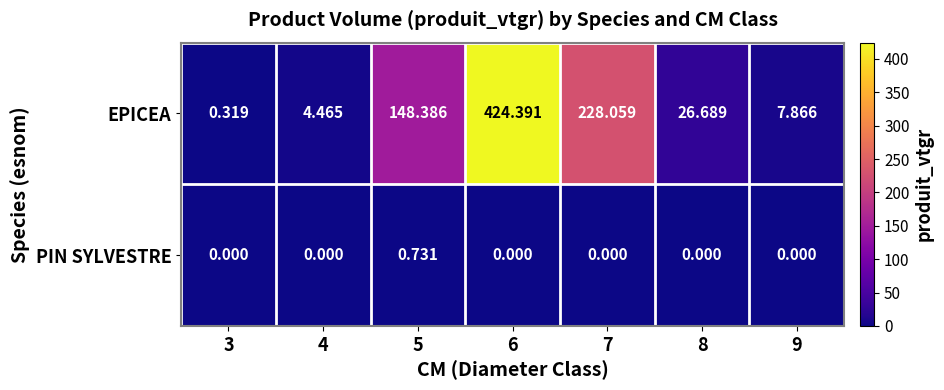

At 9, list the series in order from largest to smallest.

EPICEA, PIN SYLVESTRE